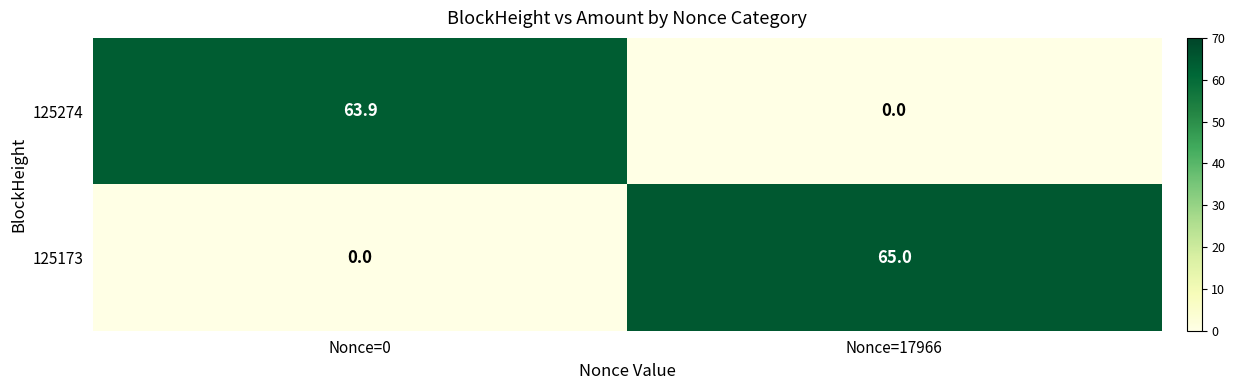

Where does the 125274 series first go above 63?

Nonce=0